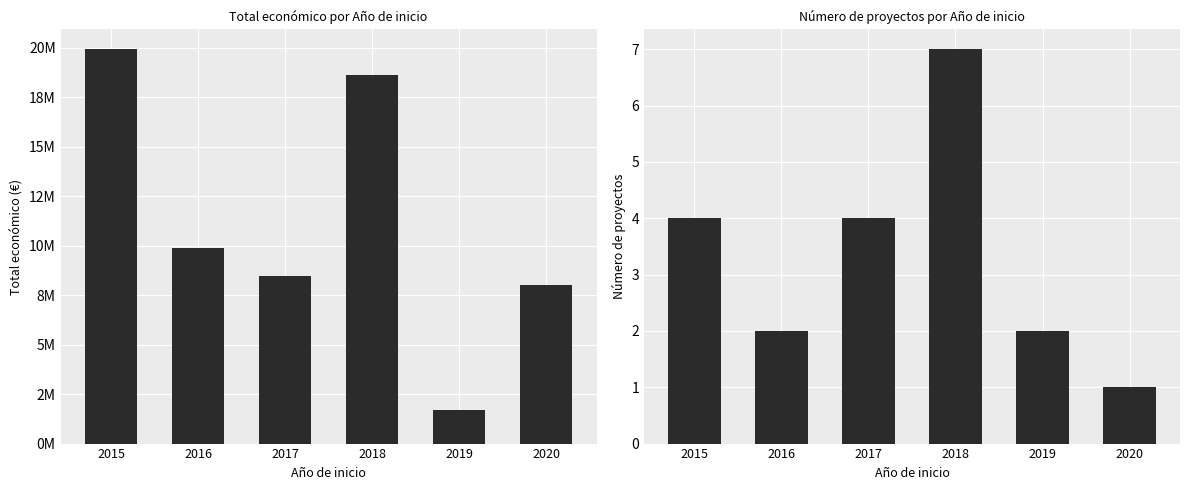

What is the highest value of the Total económico (€) series?

19919384